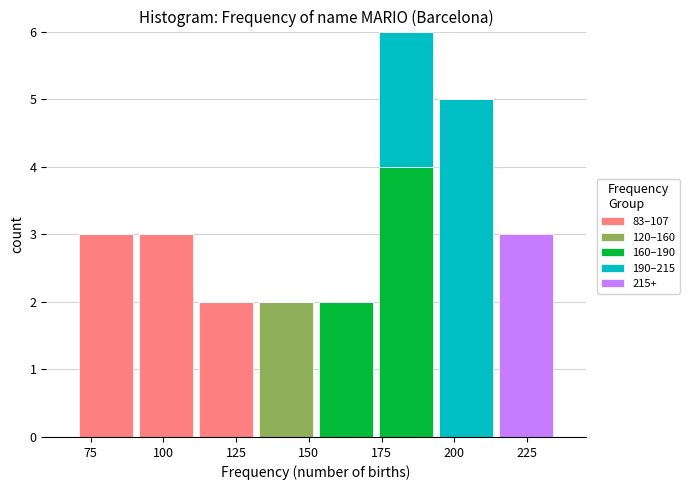

Reading left to right, list every stacked bar in this chart as the range it spans on the x-axis followed by its total height. Neither the bar edges nor the heights are printed on the chart, so give them approximately, as read against the axes.

70 to 90: 3
90 to 110: 3
110 to 130: 2
130 to 155: 2
155 to 175: 2
175 to 195: 6
195 to 215: 5
215 to 235: 3